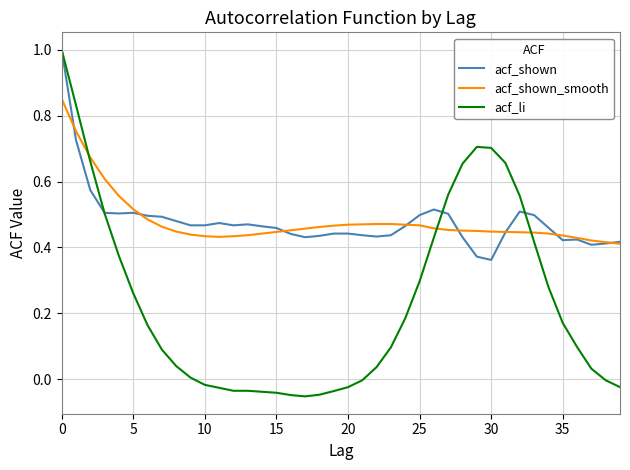

Which series has the largest range (max minus min)?

acf_li